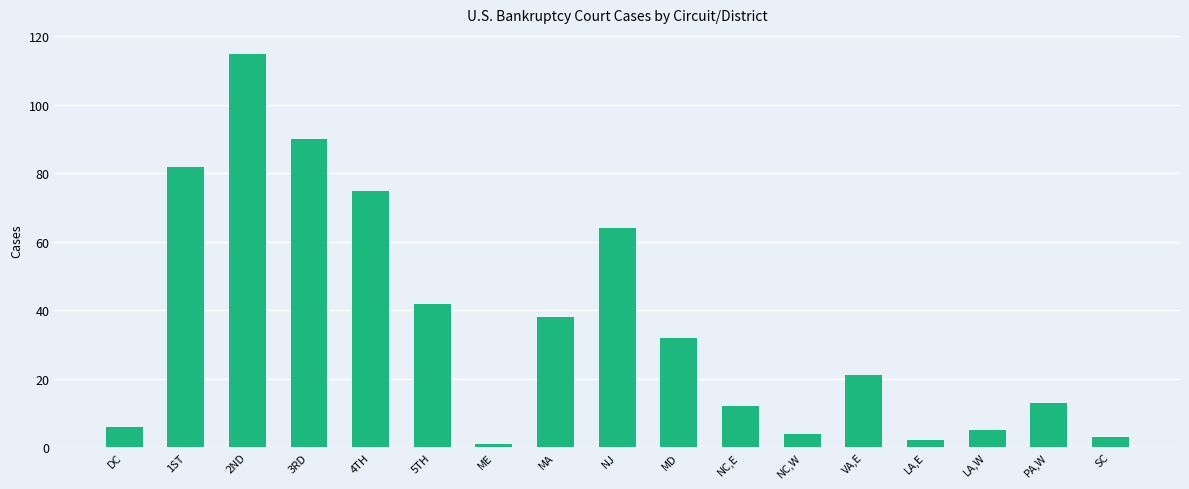

What is the ratio of the value at MD to the value at LA,E?

16.0